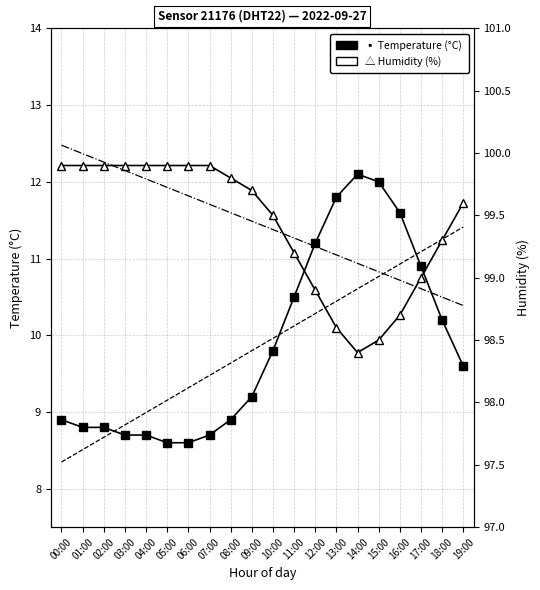

Which category has the highest value across all series?

00:00